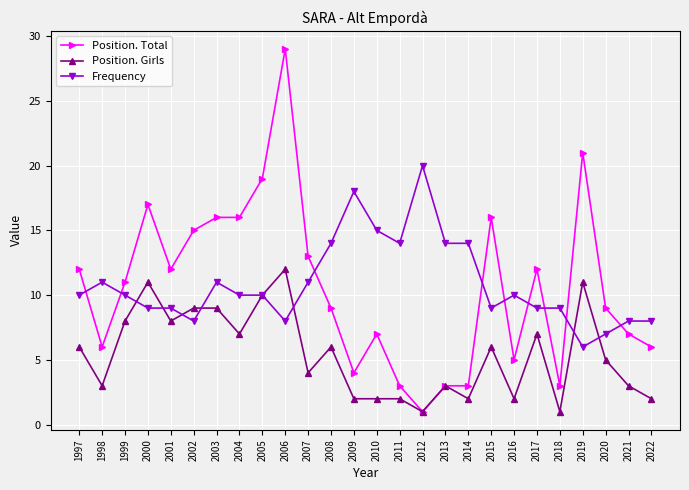

How many times do Frequency and Position. Total cross each other?

9